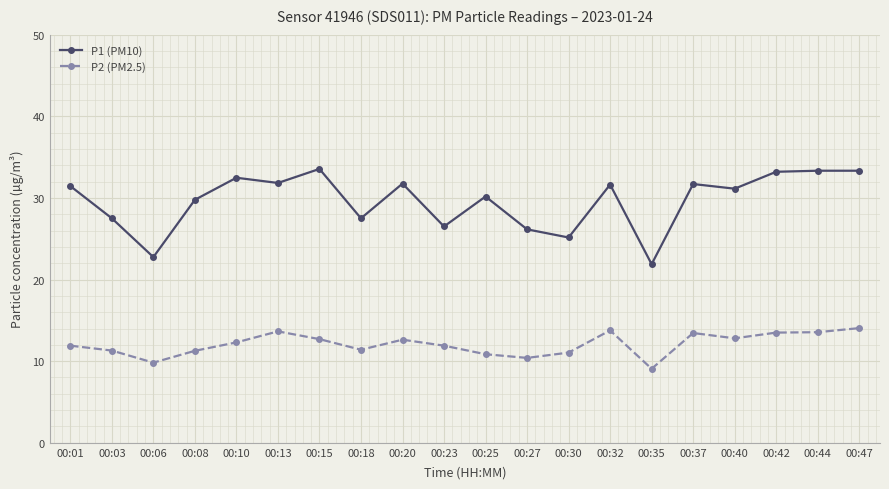

What is the spread (max minus min) of values at 00:13?

18.2